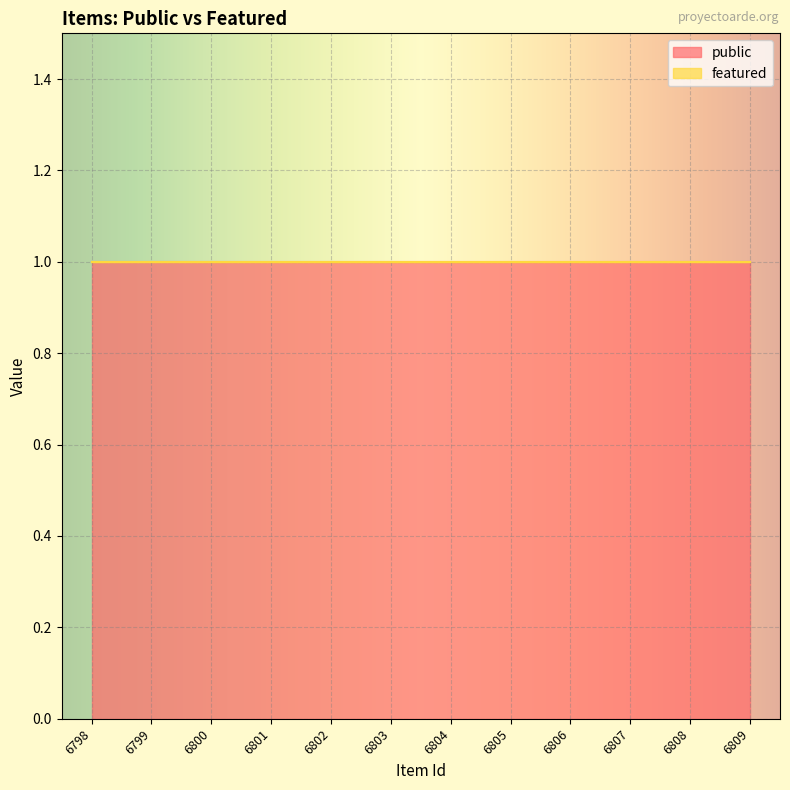

Between 6800 and 6801, which is larger?

6800